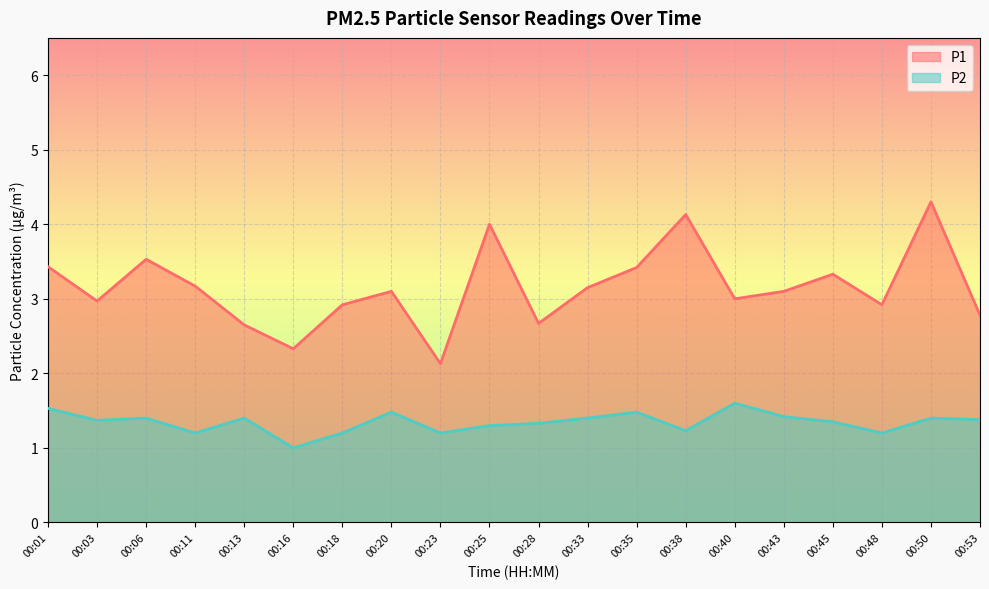

At how many categories does at least one series exceed 2?

20